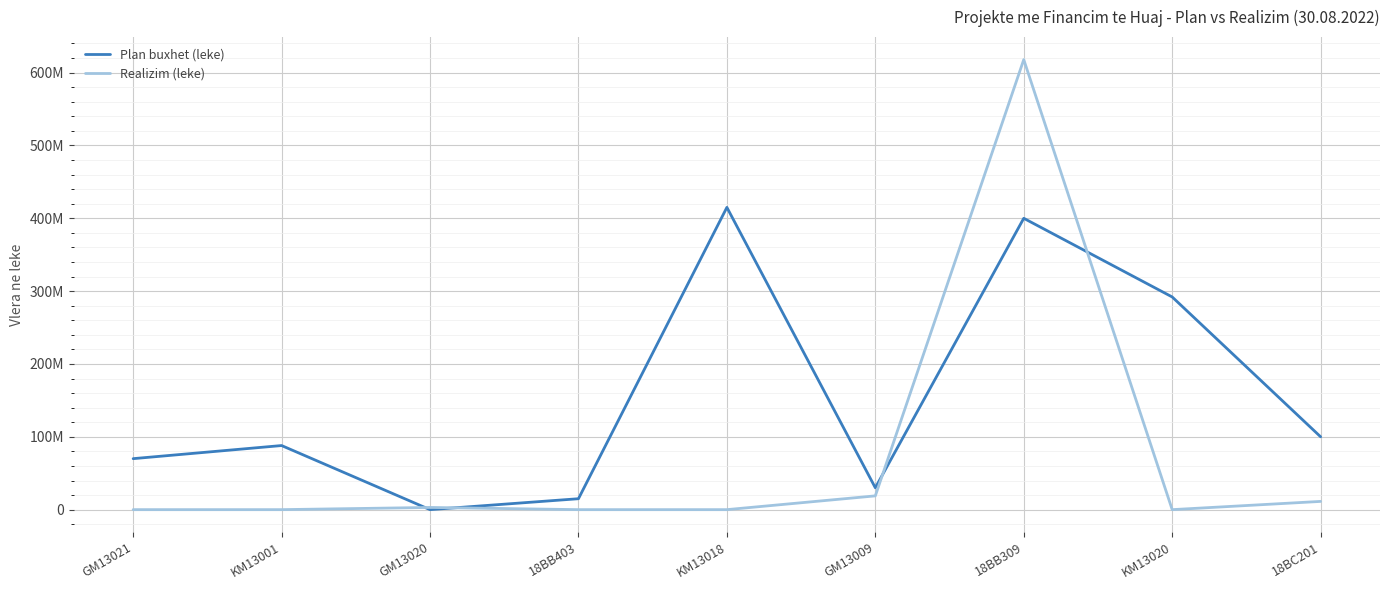

In Plan buxhet (leke), how many points are lower than both neighbors (excluding endpoints)?

2